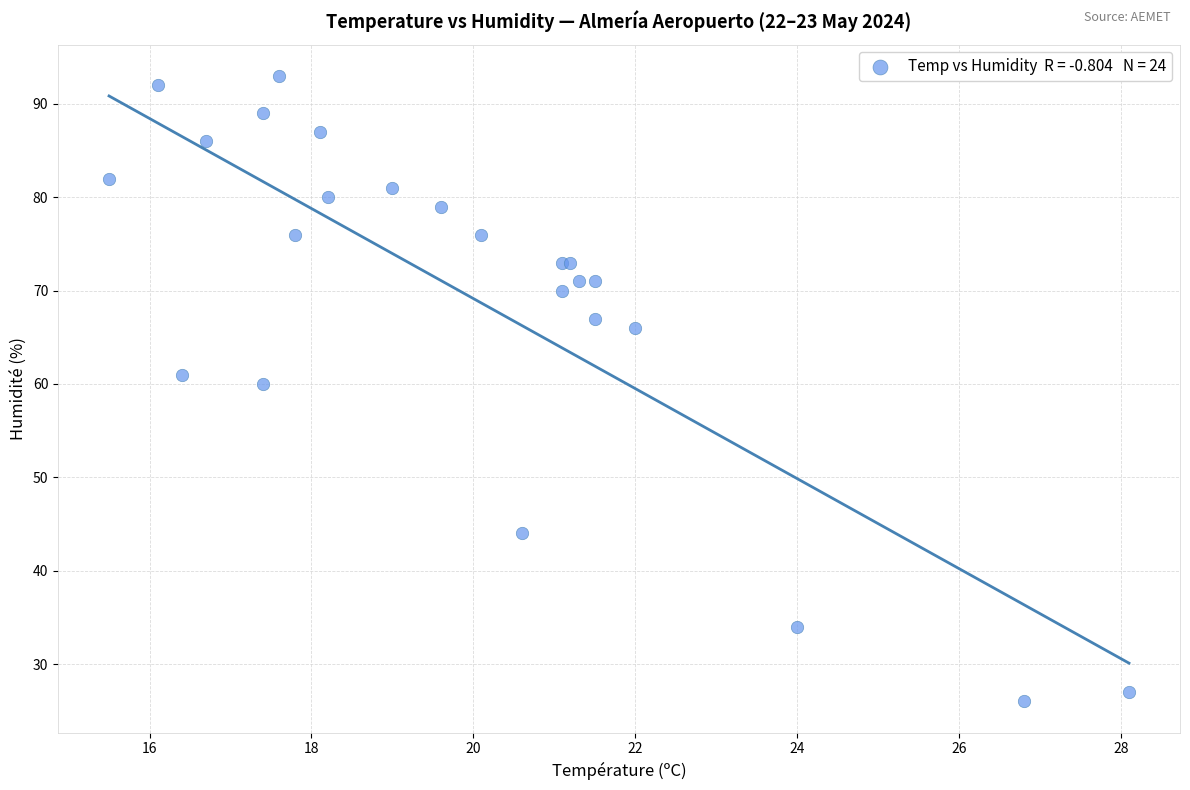

What Y value in the scatter plot is closest to 59?

60